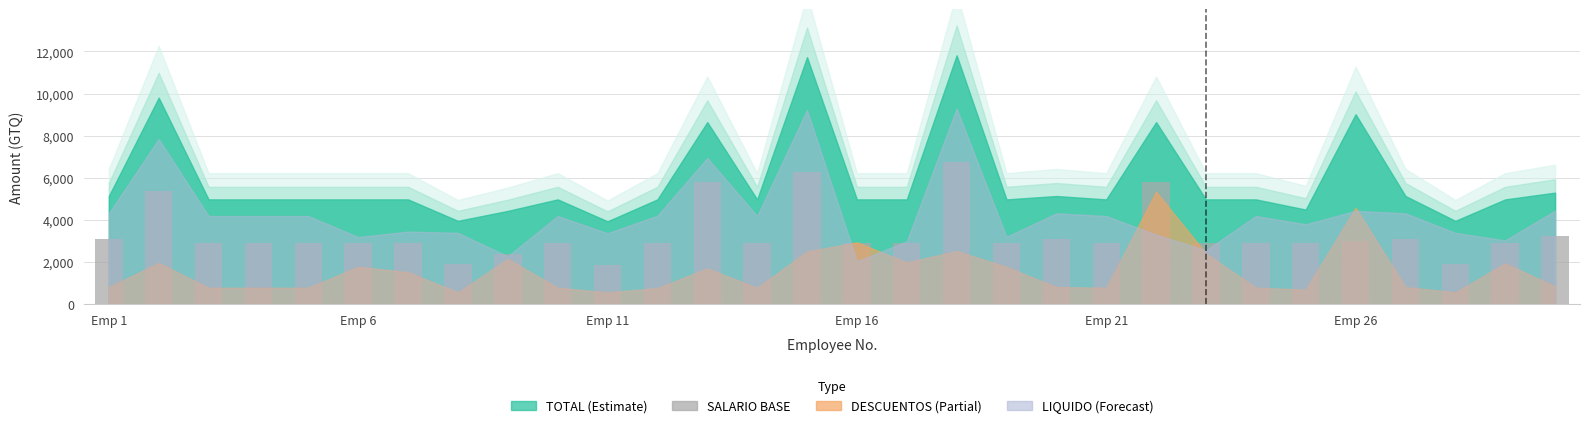

What is the difference between the maximum and minimum values?

4878.0